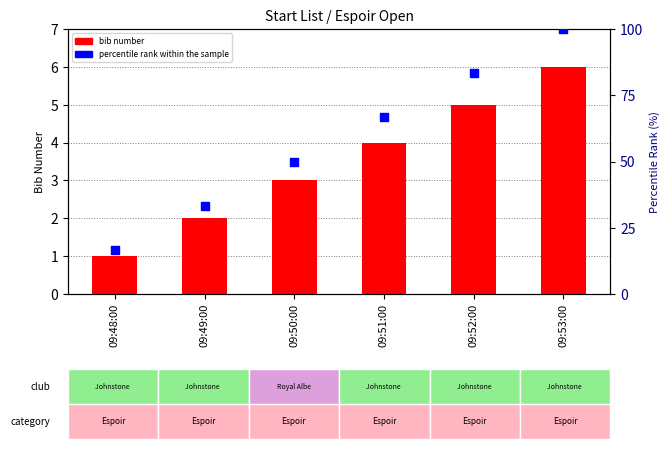

Which series has the largest Y range (max minus min)?

percentile rank within the sample